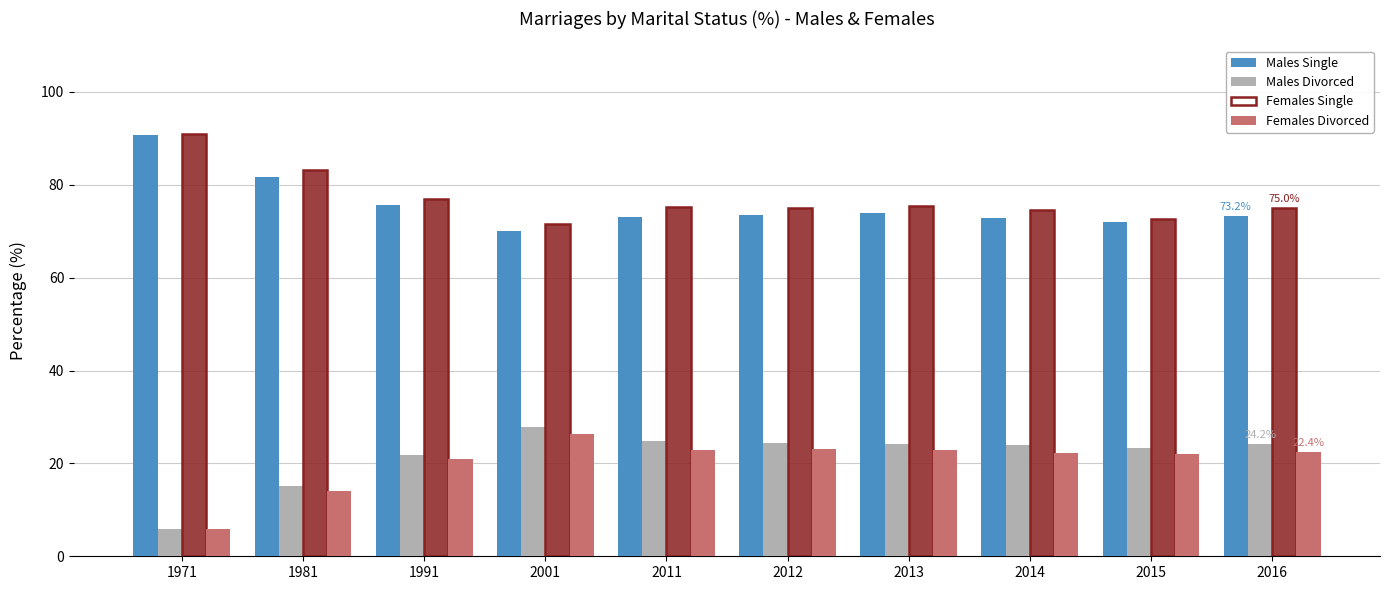

How many values in the Males Divorced series are below 24?

5